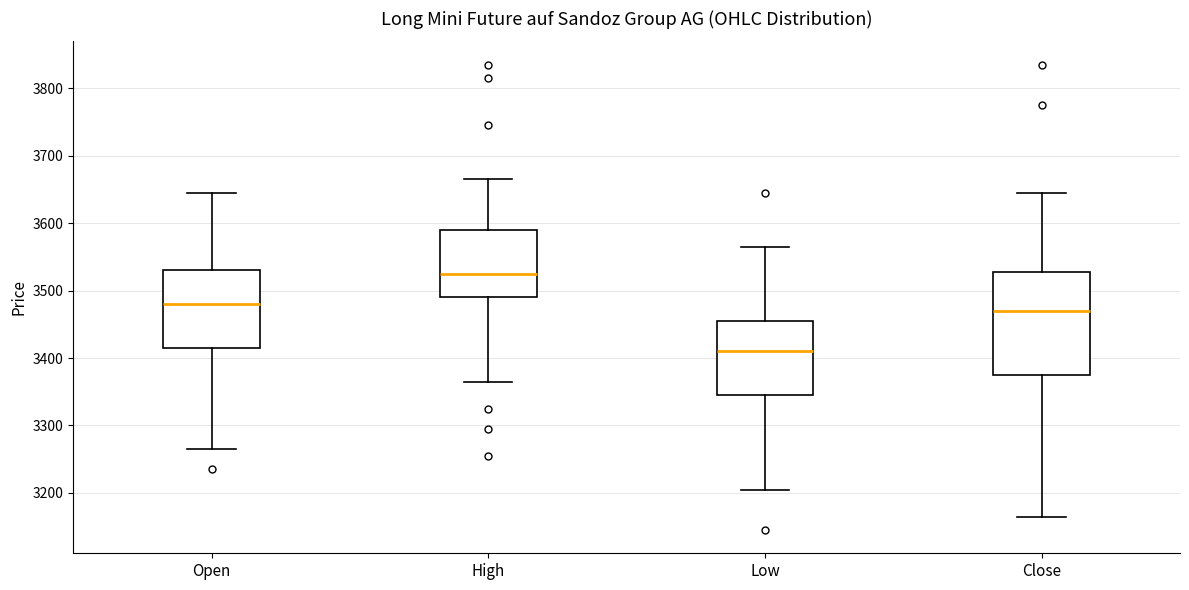

Which box's median line is the highest?

High